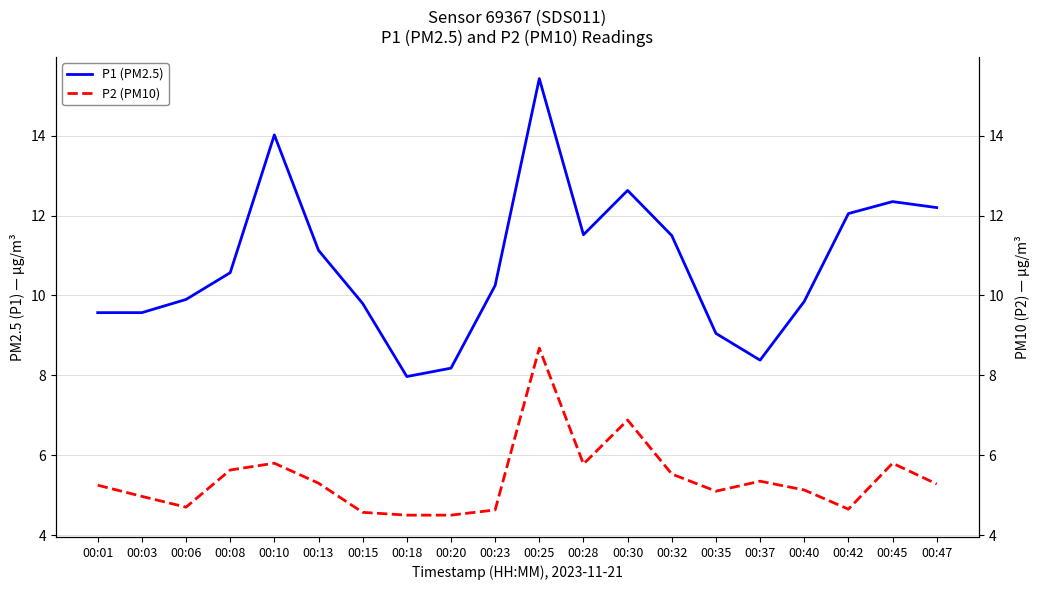

Where is the first local maximum for P1 (PM2.5)?

00:10